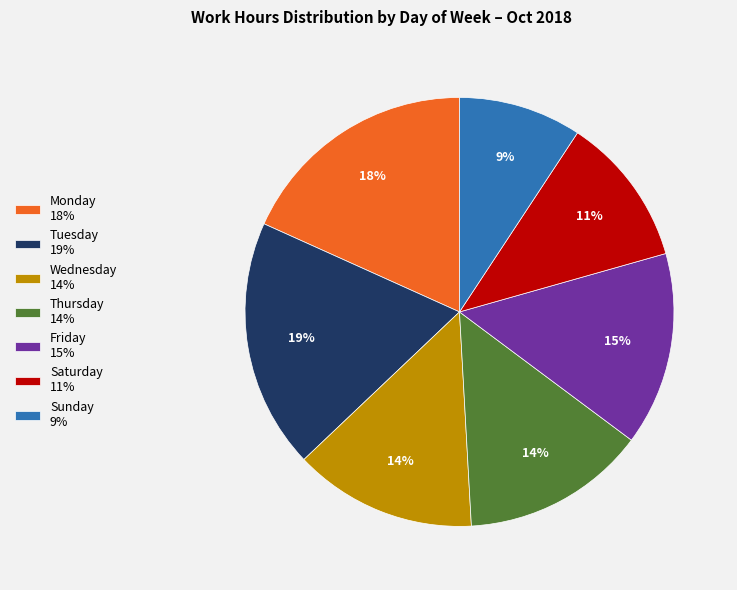

Do Tuesday 19% and Monday 18% together represent more than half of the pie?

No